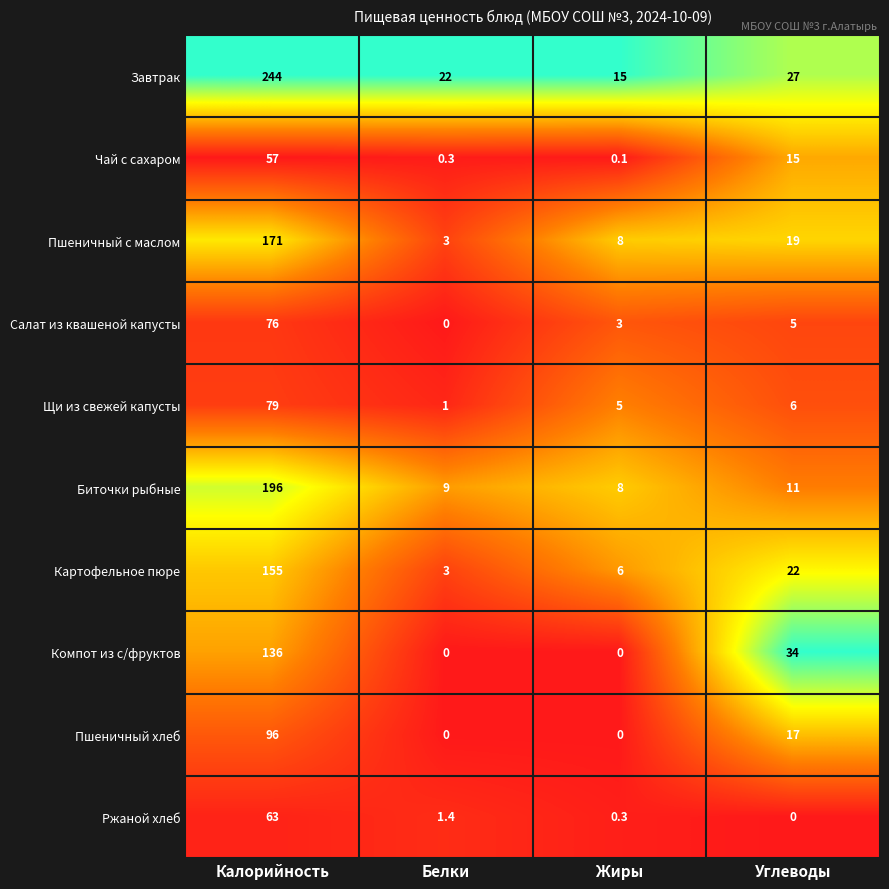

What is the spread (max minus min) of values at Углеводы?

34.0